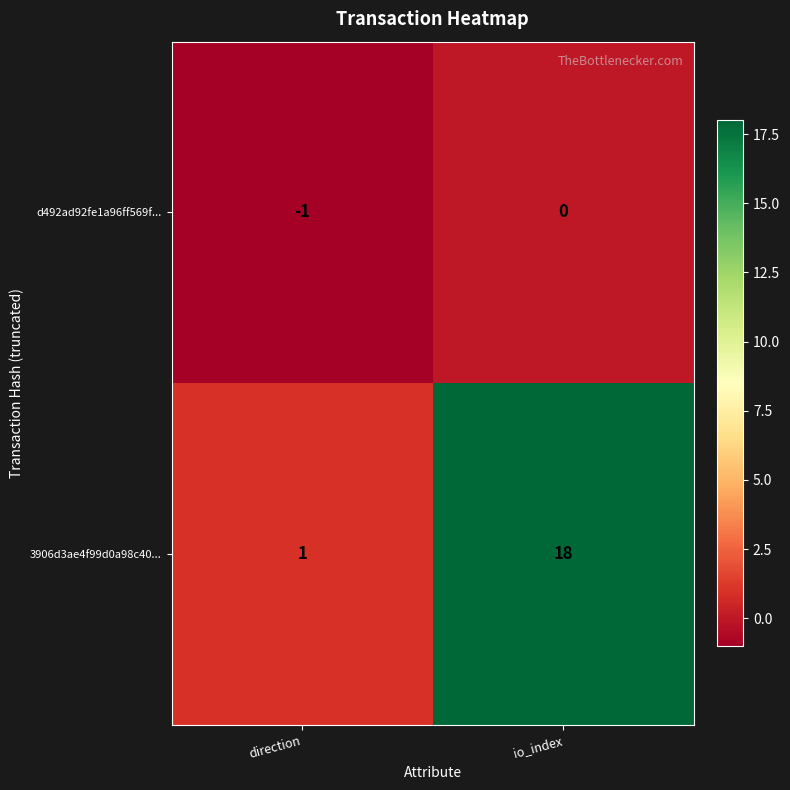

Which category has the lowest value across all series?

direction